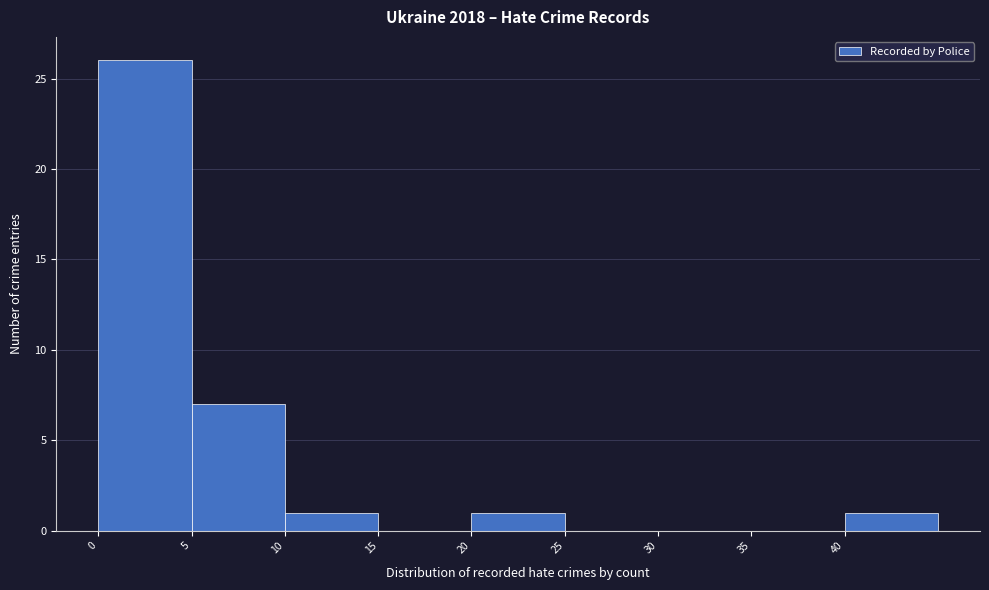

How tall is the bar that spans 40 to 45 on the x-axis? The values are not printed on the chart, so give them approximately, as read against the axis.

1